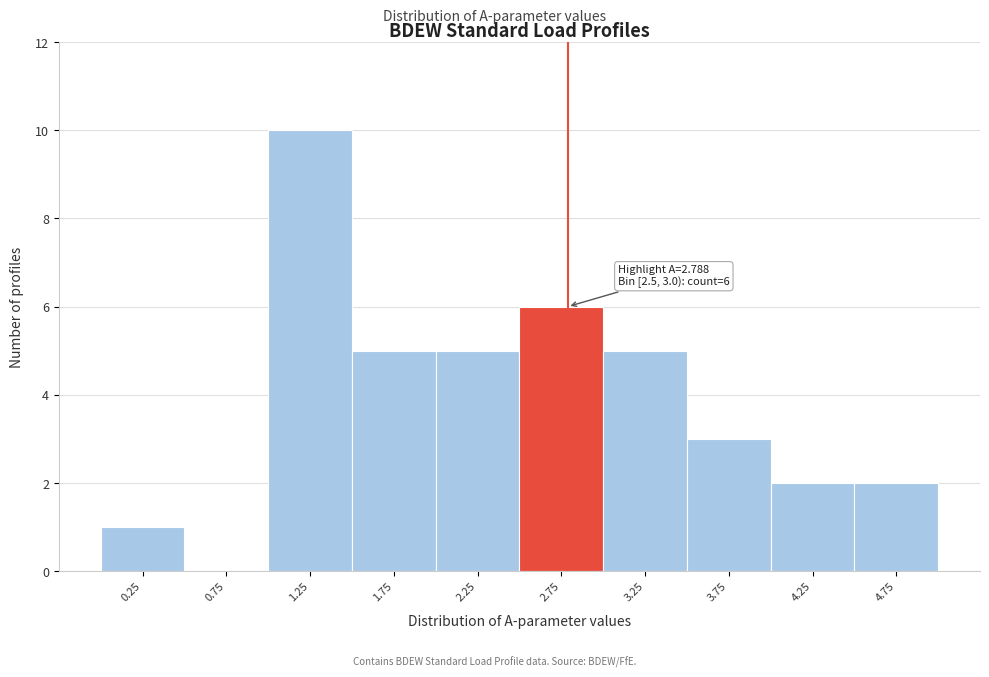

Which range on the x-axis has the tallest bar?

1.0 to 1.5